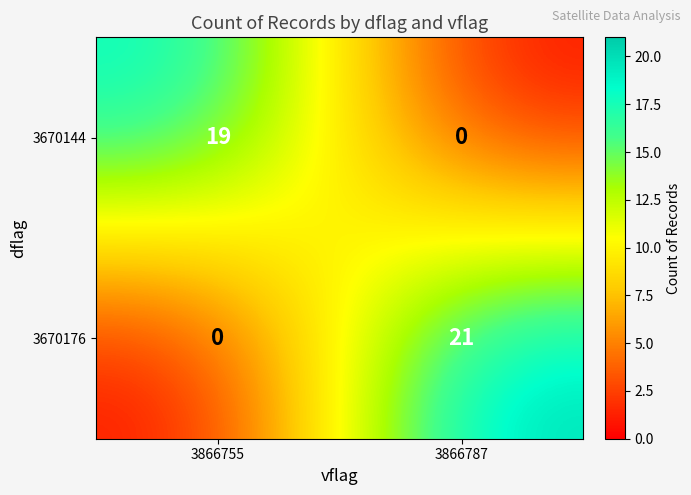

At how many categories does at least one series exceed 11?

2